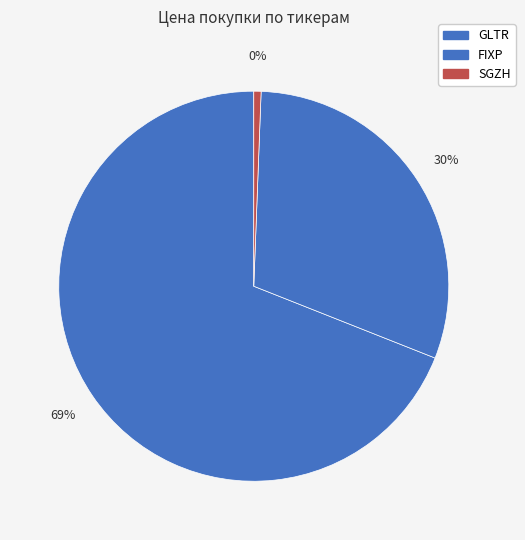

Is SGZH (6.1865) the majority of the pie?

No